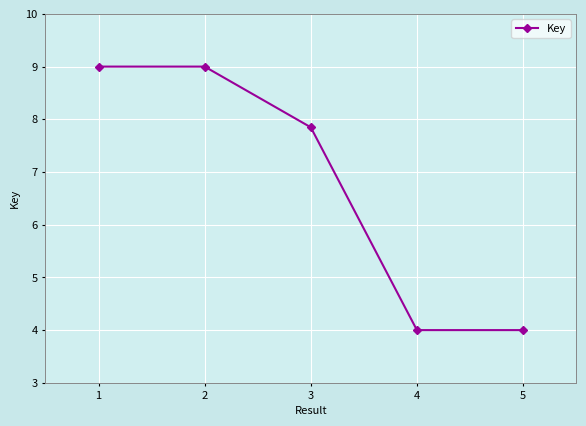

What is the minimum value shown in the chart?

4.0